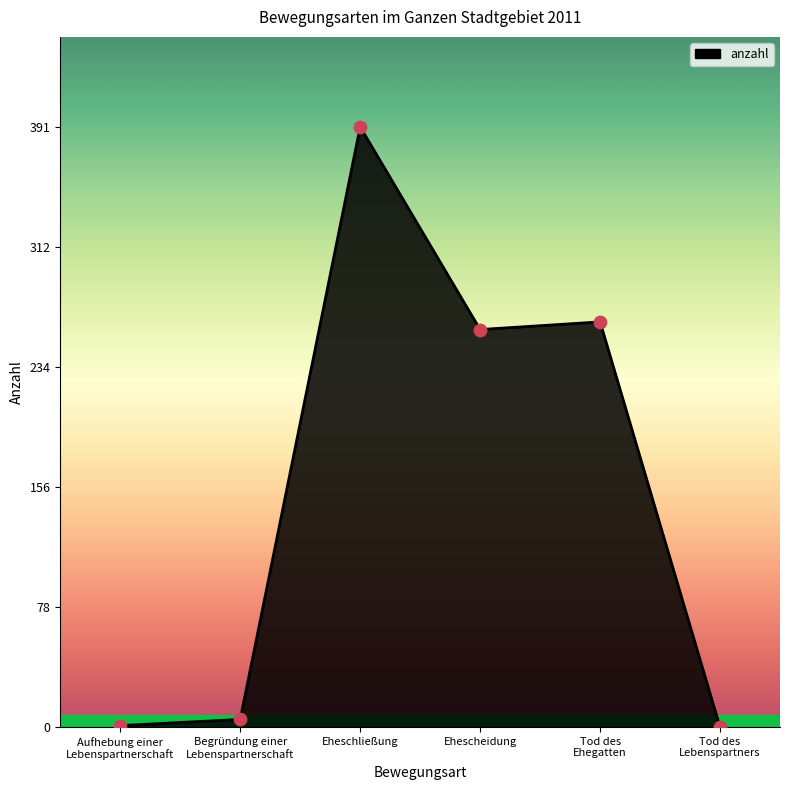

What is the change in value from Aufhebung einer
Lebenspartnerschaft to Begründung einer
Lebenspartnerschaft?

+4